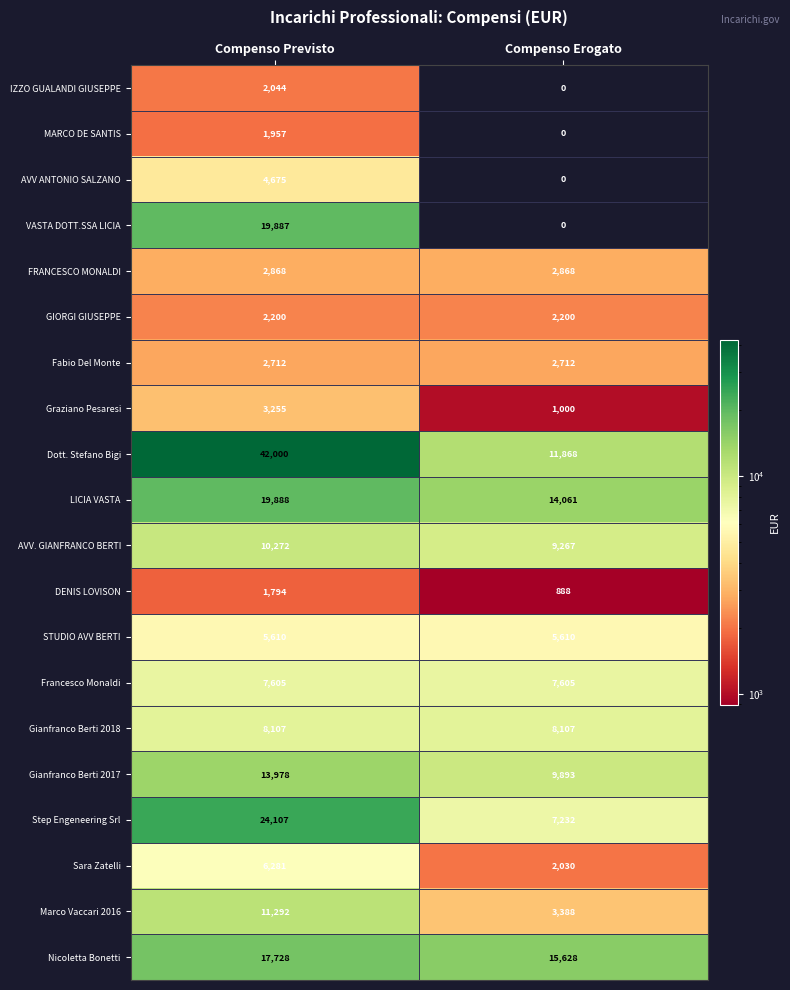

Which series has the largest range (max minus min)?

Dott. Stefano Bigi